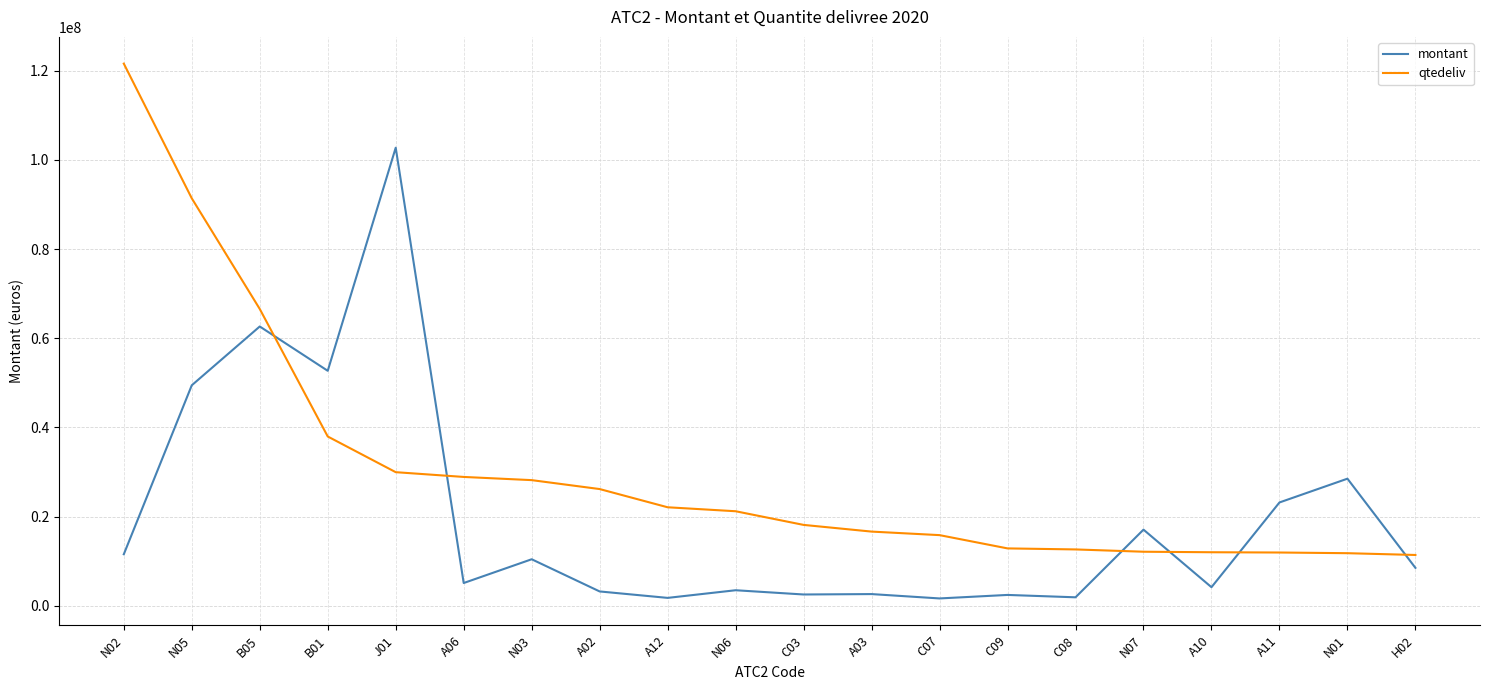

Does the chart have visible grid lines?

Yes